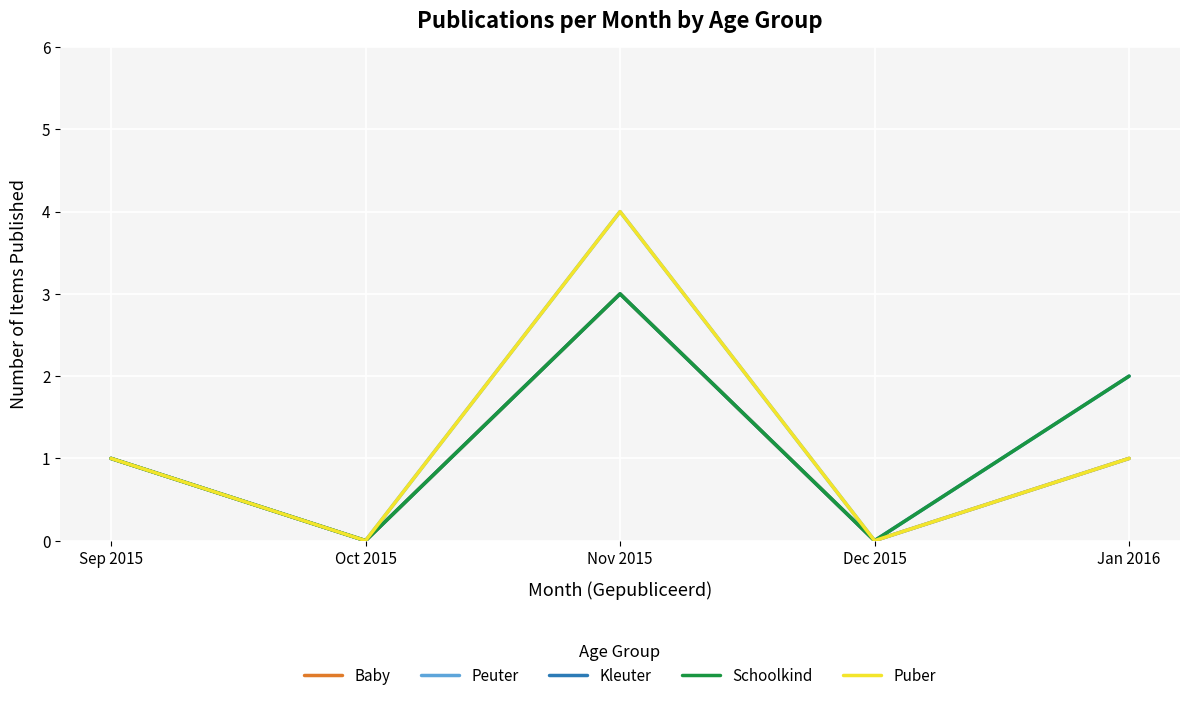

Does the chart display data point markers on the line(s)?

No